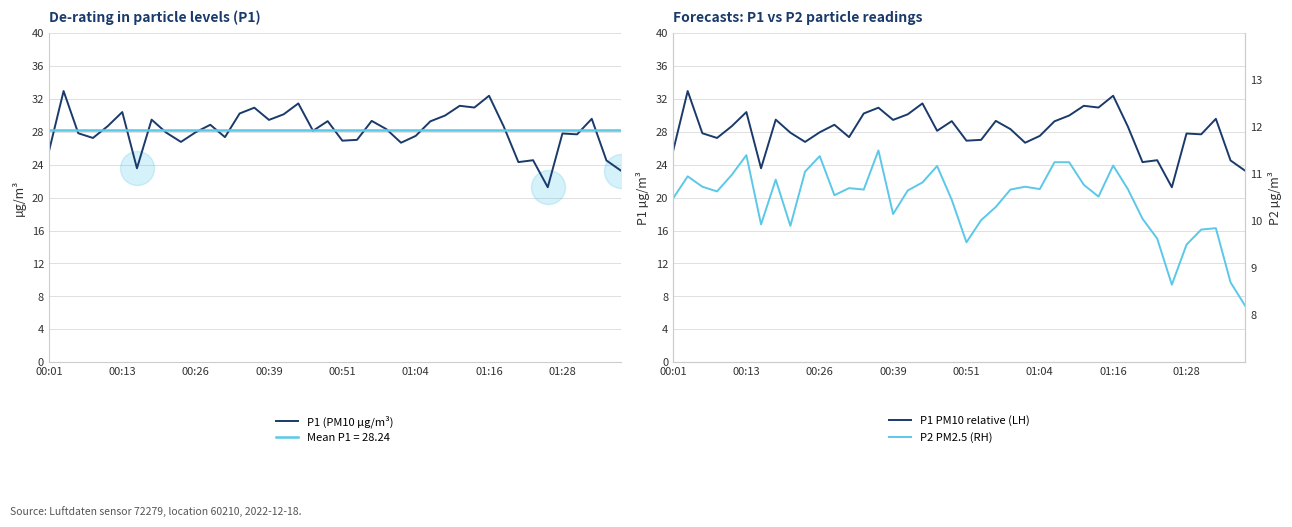

Is the value of P1 (PM10 µg/m³) at 18 greater than the value of P1 PM10 relative (LH) at 37?

No